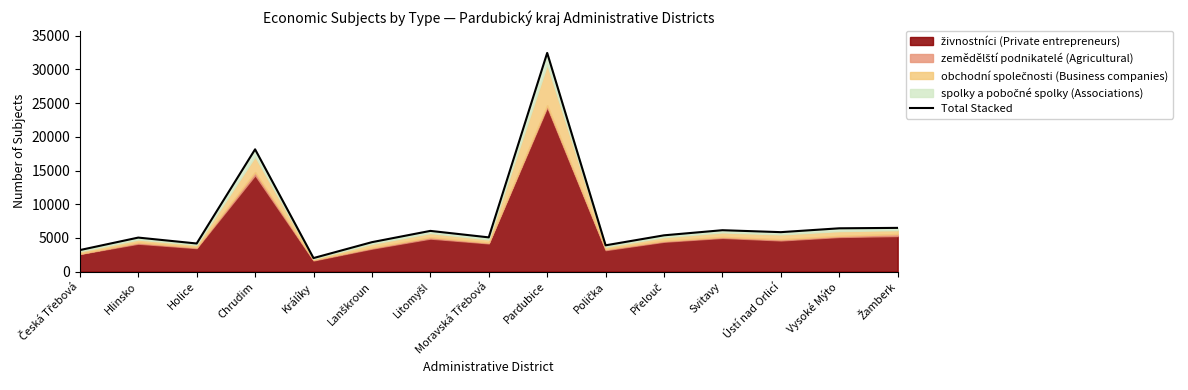

What is the minimum value shown in the chart?

2003